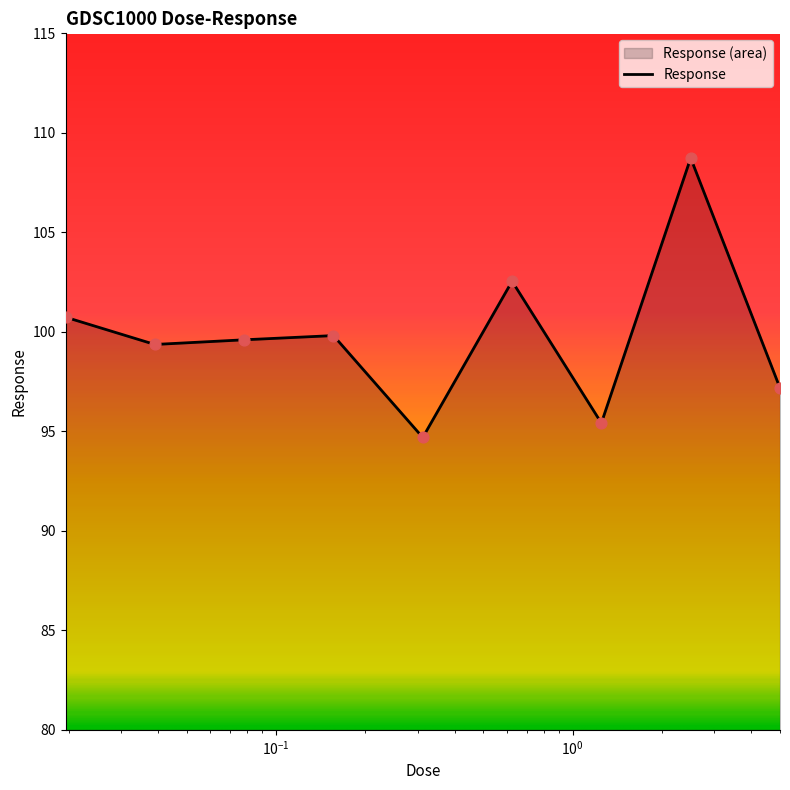

Which has a higher value, 0.625 or 0.0195312?

0.625